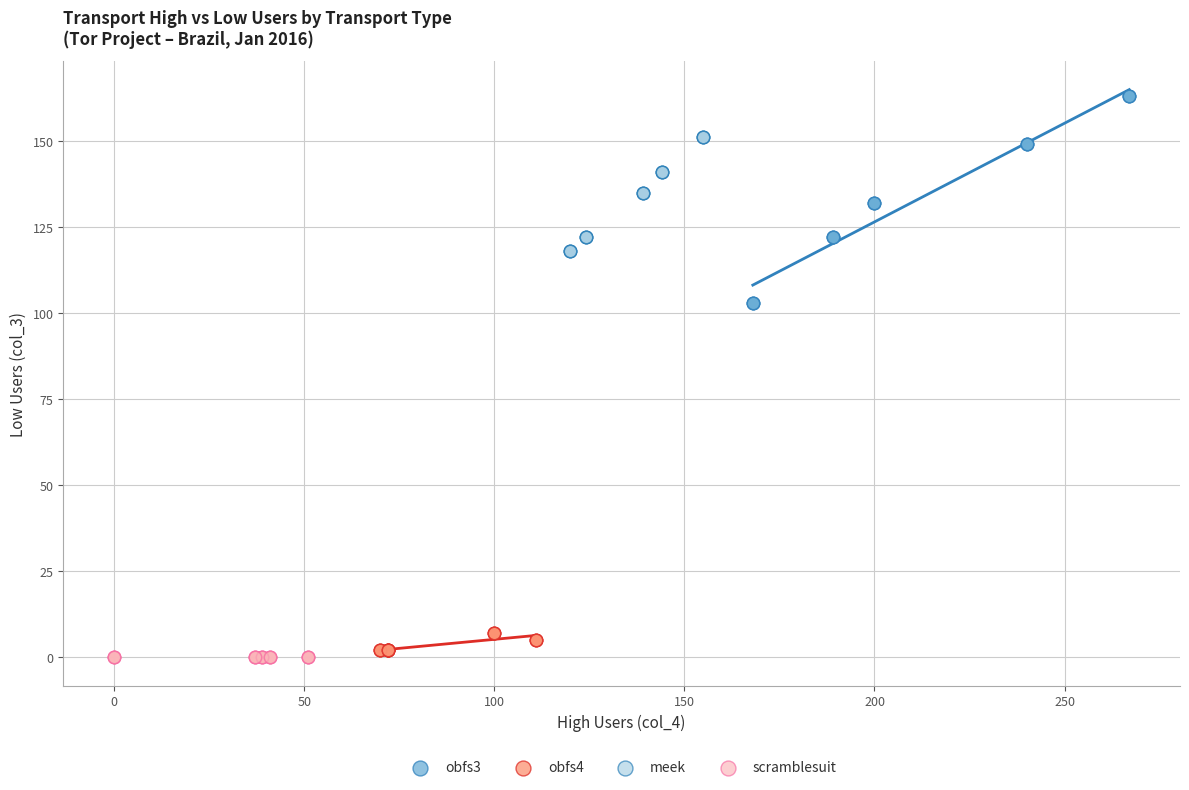

Which series reaches the maximum Y coordinate?

obfs3